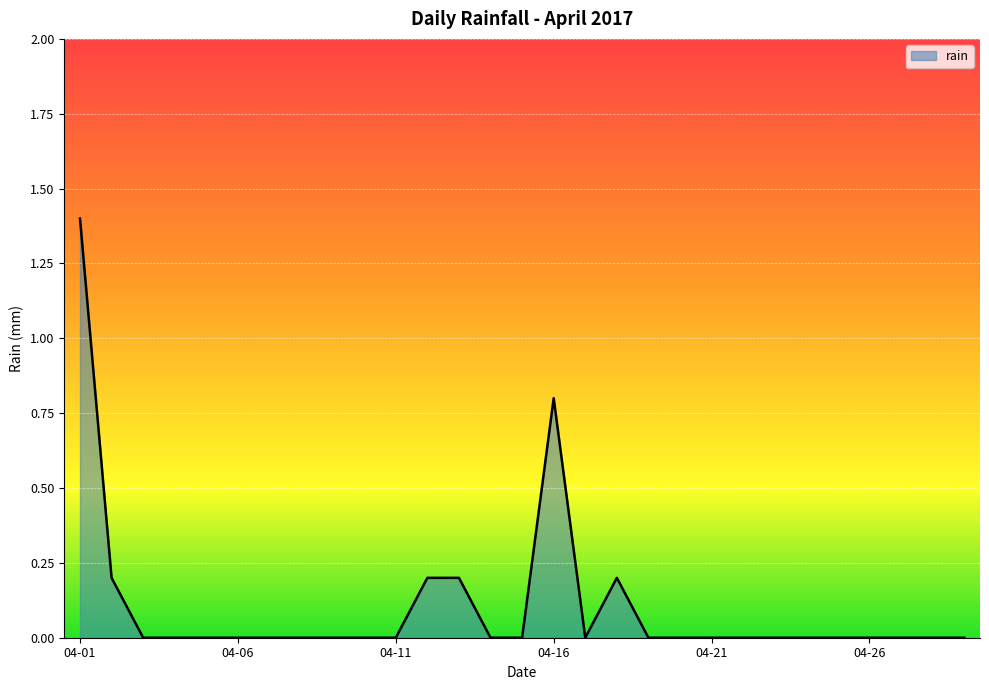

What is the greatest value displayed?

1.4